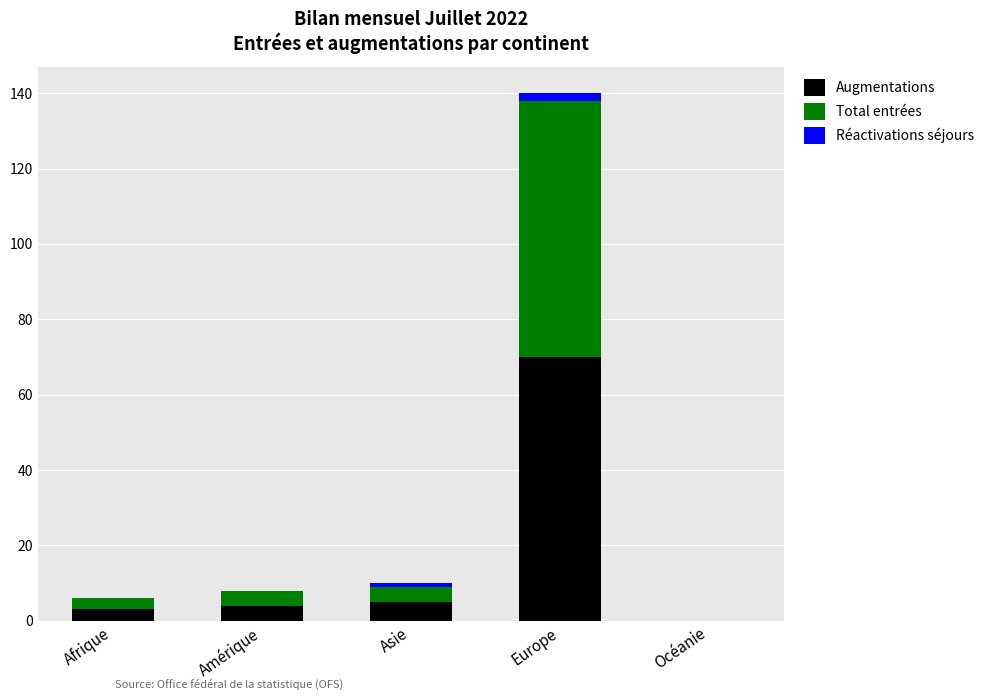

What are all the series names shown in the legend?

Augmentations, Total entrées, Réactivations séjours